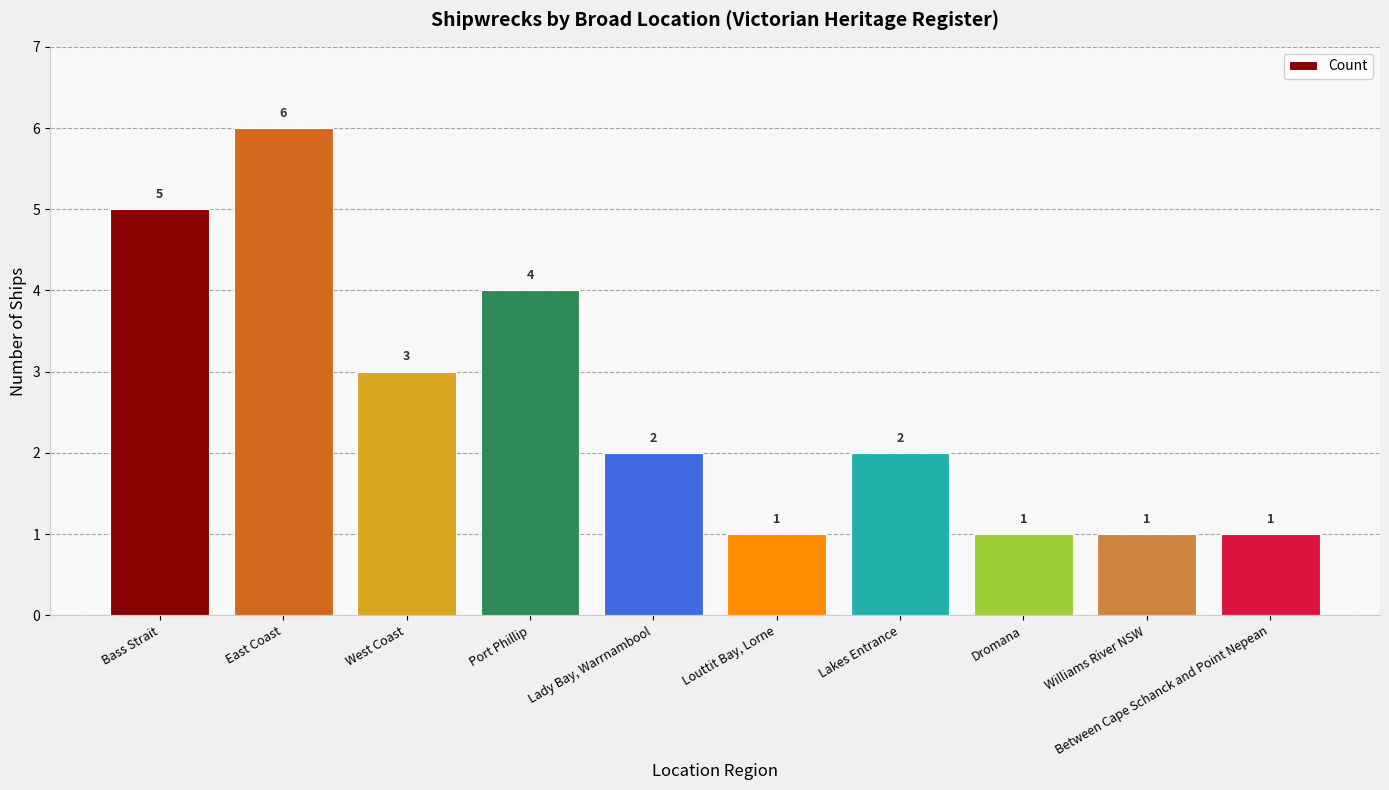

Which has a higher value, Dromana or Bass Strait?

Bass Strait